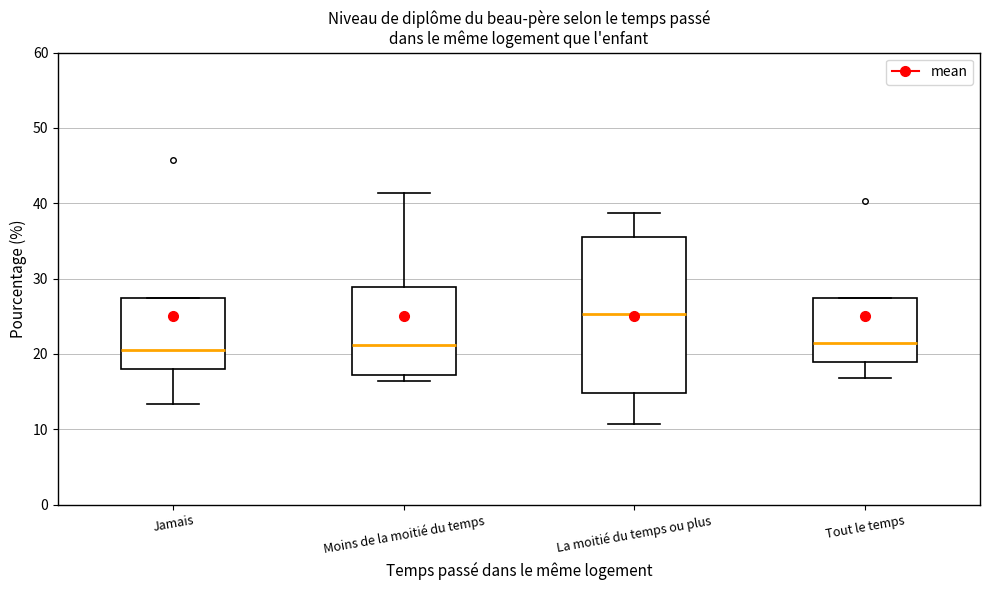

Where does the median line of the box for Jamais sit on the y-axis? The values are not printed on the chart, so give them approximately, as read against the axis.

20